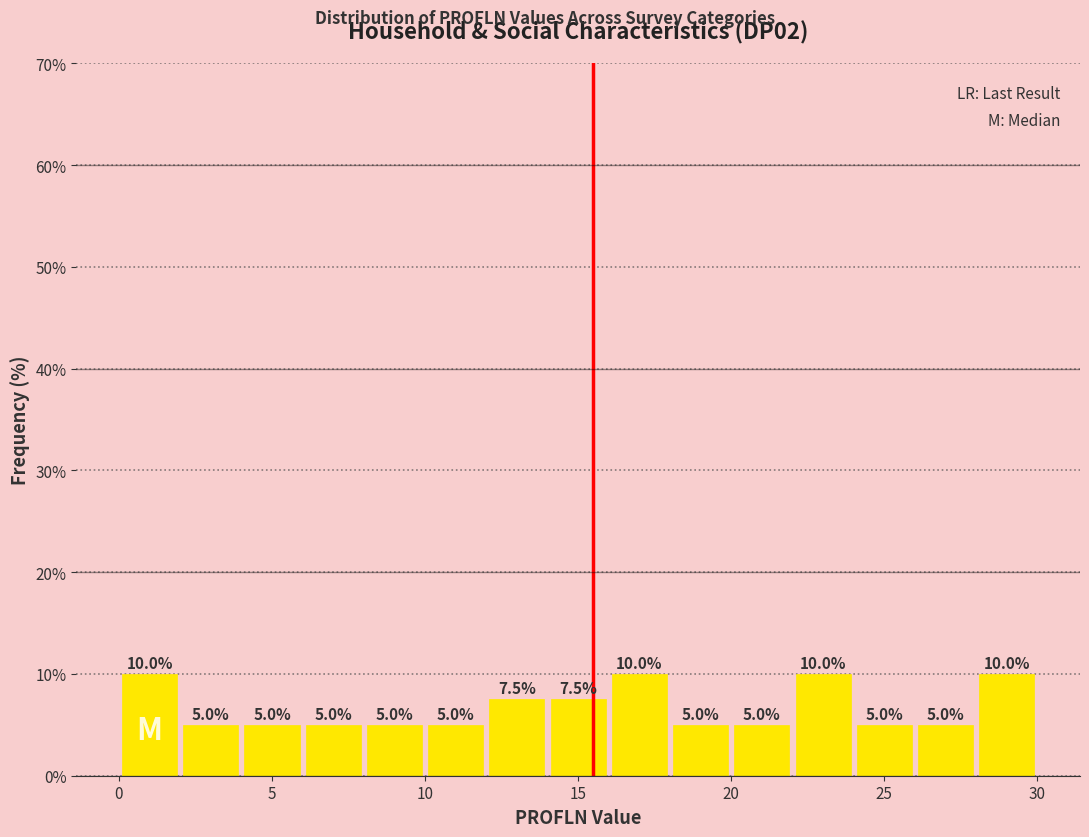

Reading left to right, transcribe this chart: for each bar, give the range it covers on the x-axis and its height.

0 to 2: 10.0
2 to 4: 5.0
4 to 6: 5.0
6 to 8: 5.0
8 to 10: 5.0
10 to 12: 5.0
12 to 14: 7.5
14 to 16: 7.5
16 to 18: 10.0
18 to 20: 5.0
20 to 22: 5.0
22 to 24: 10.0
24 to 26: 5.0
26 to 28: 5.0
28 to 30: 10.0